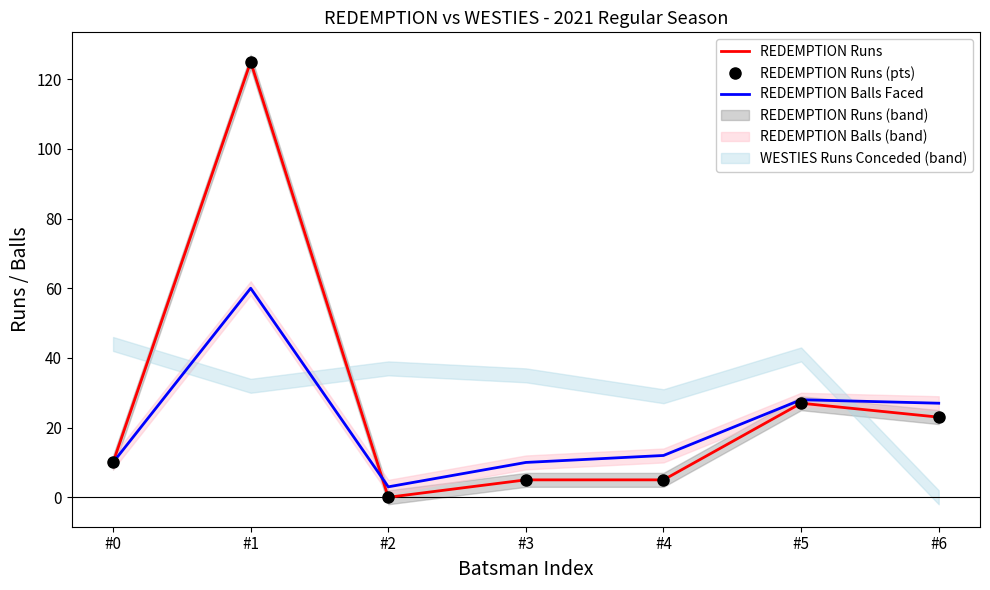

Which series has the largest total across all categories?

REDEMPTION Runs